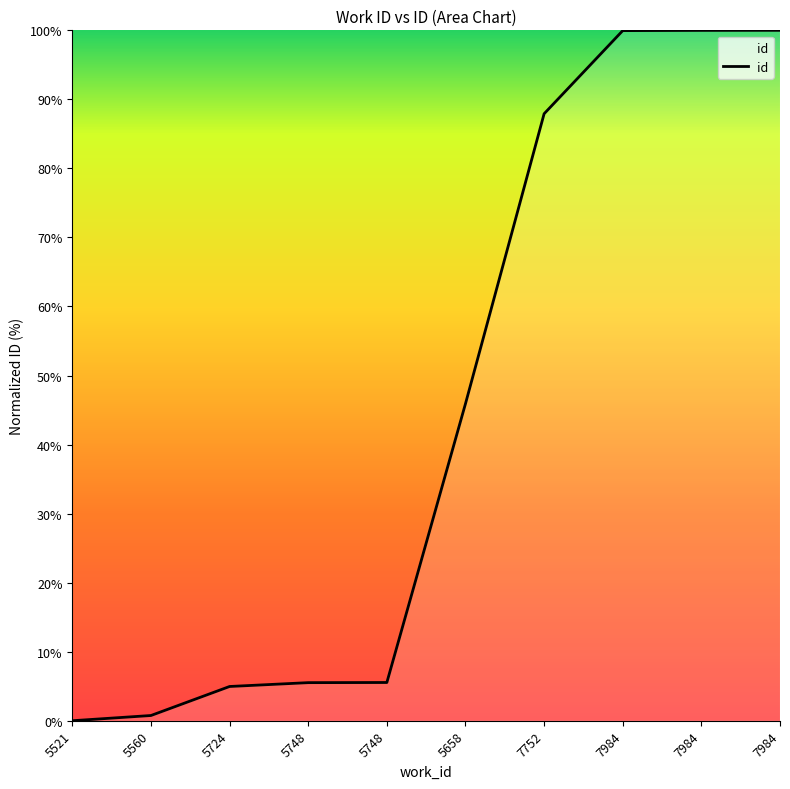

What is the sum of the values at 5521 and 5724?

5.0